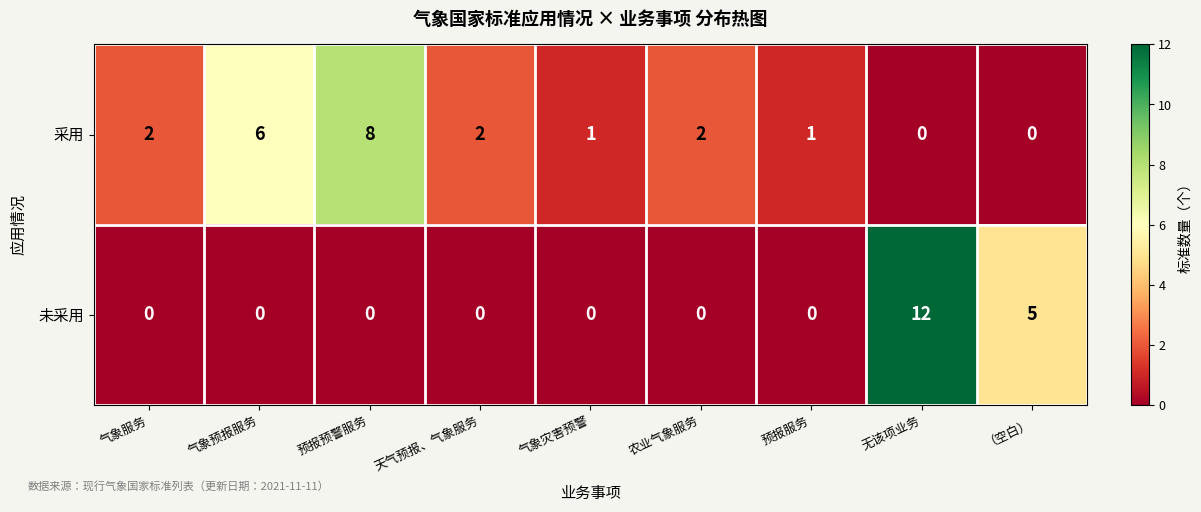

Which series has the largest total across all categories?

采用